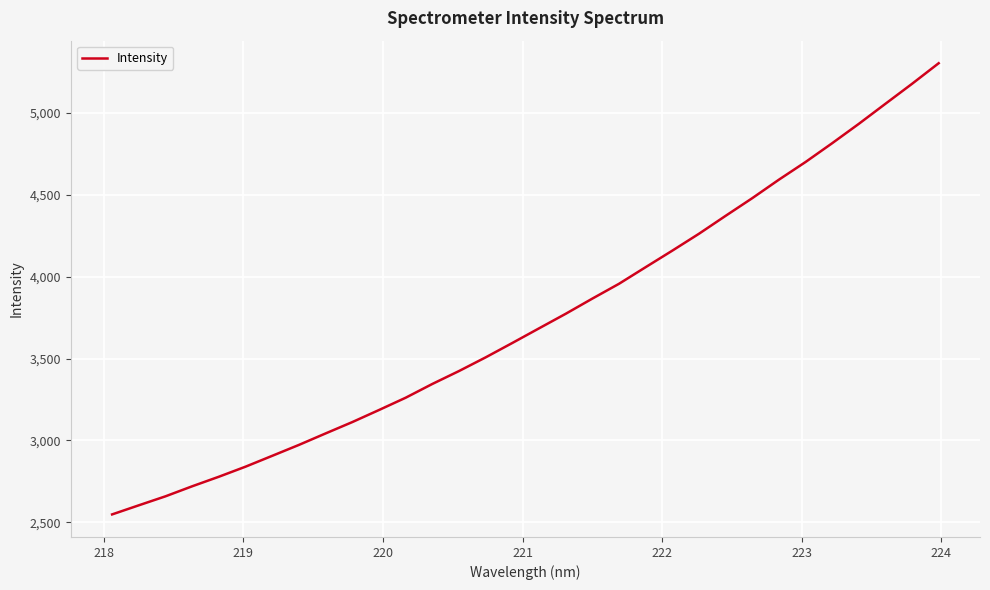

What is the difference between the maximum and minimum values?

2754.9